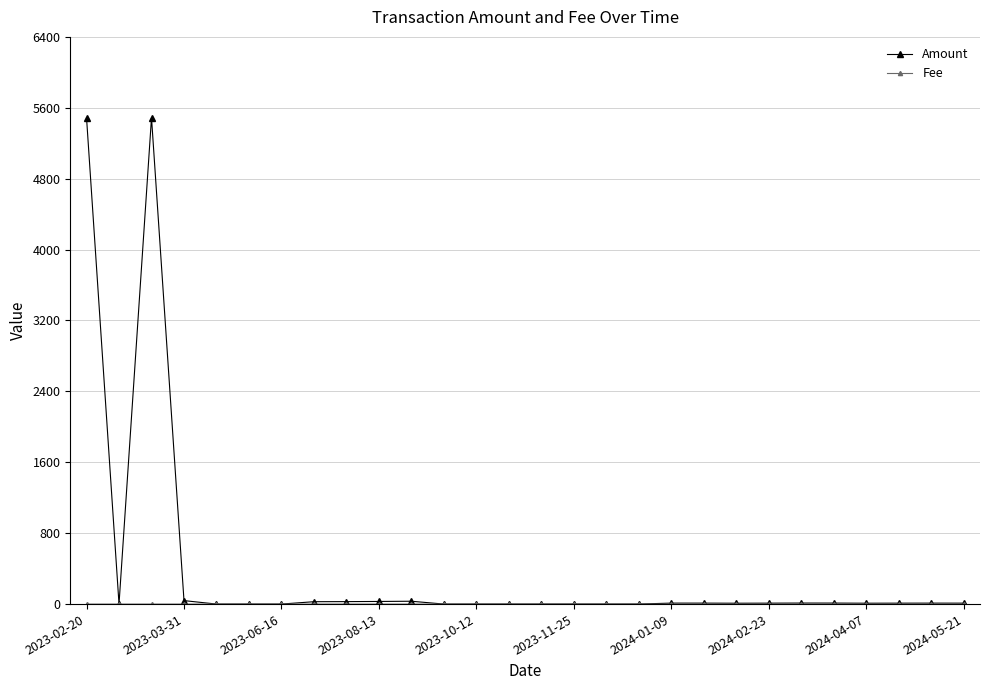

Which series has the largest range (max minus min)?

Amount